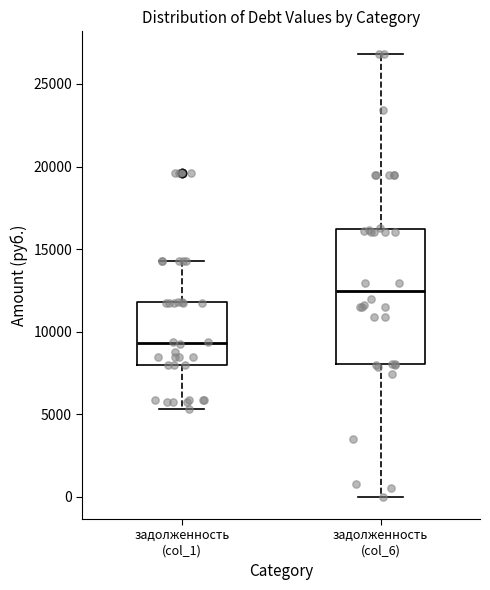

Reading left to right, read every box against the y-axis: the position of its median line, the range the box covers, and the ends of its whiskers. The values are not printed on the chart, so give them approximately, as read against the axis.

задолженность (col_1): median 9500, box 8000 to 12000, whiskers 5500 to 14500
задолженность (col_6): median 12500, box 8000 to 16000, whiskers 0 to 27000